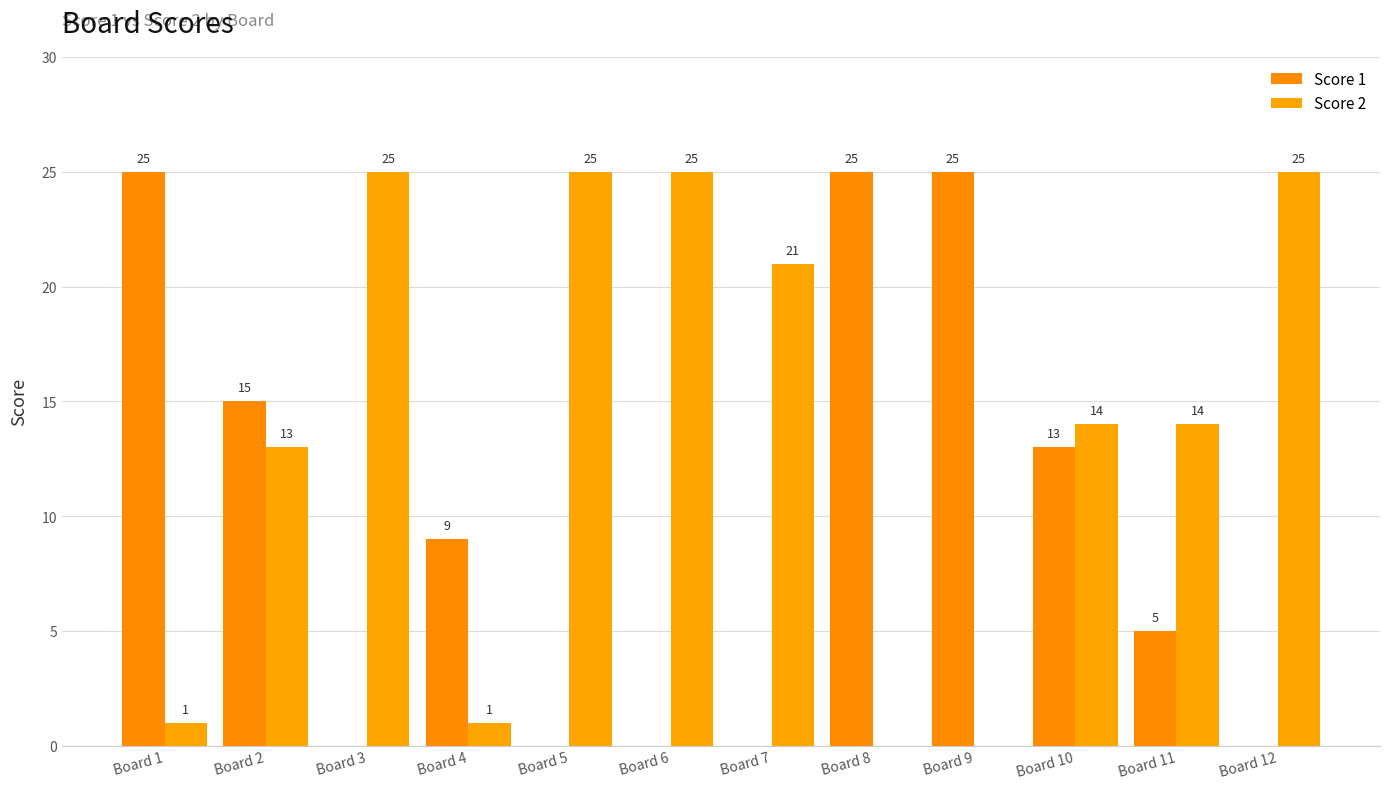

List the series in order of their overall mean, lowest first.

Score 1, Score 2